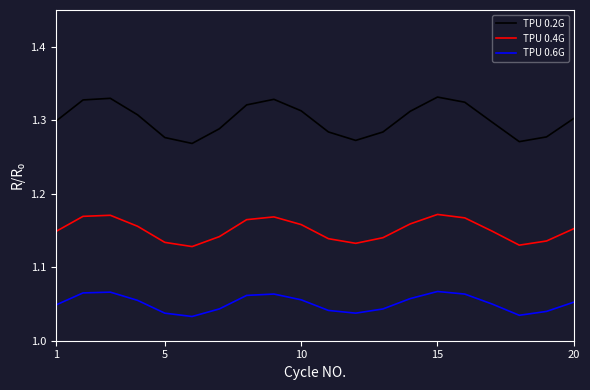

True or false: TPU 0.4G and TPU 0.2G cross at least once.

False